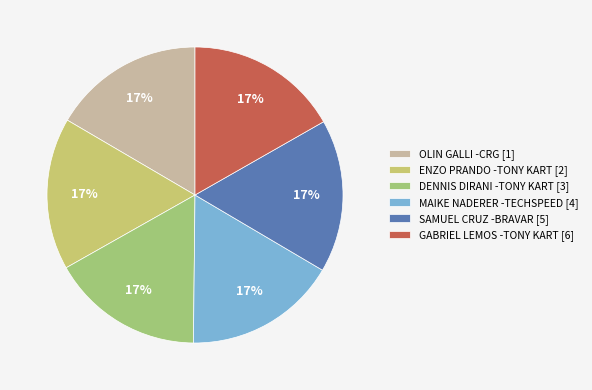

Is it true that SAMUEL CRUZ -BRAVAR [5] is 4% of the pie?

False